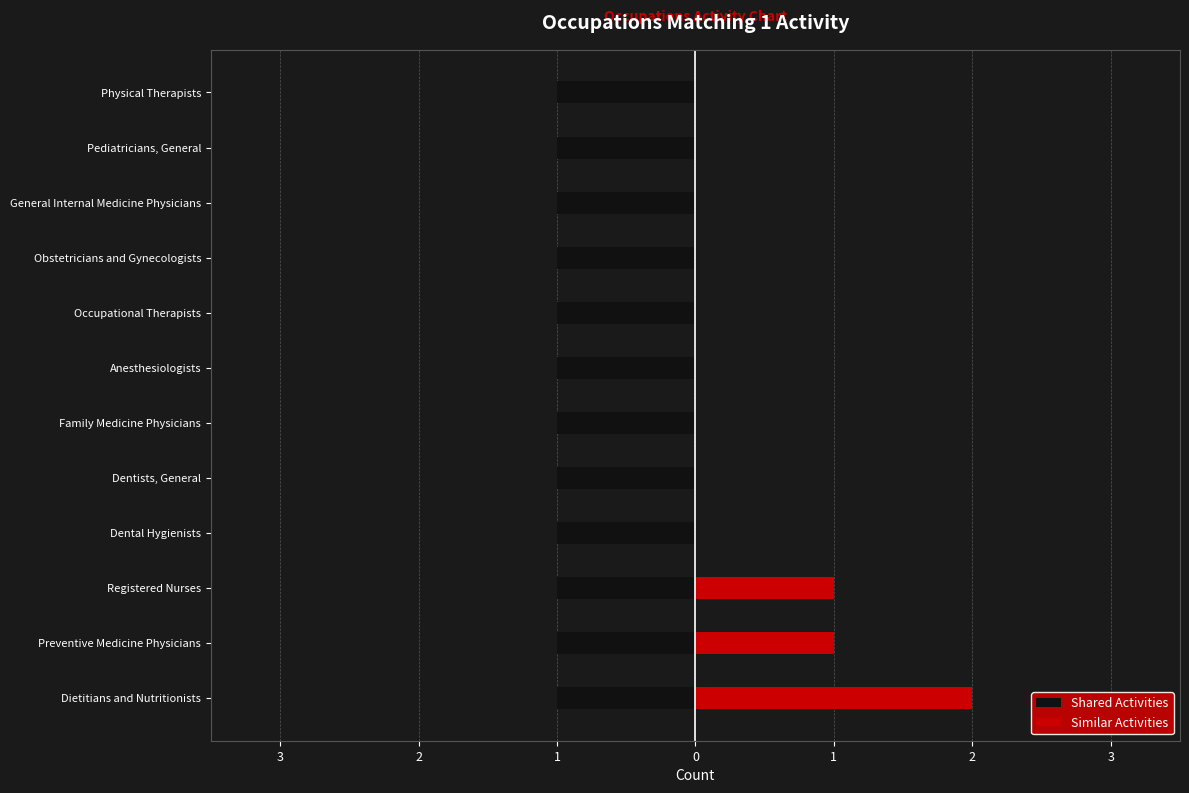

What is the sum of the Similar Activities values at Family Medicine Physicians and Dietitians and Nutritionists?

2.0